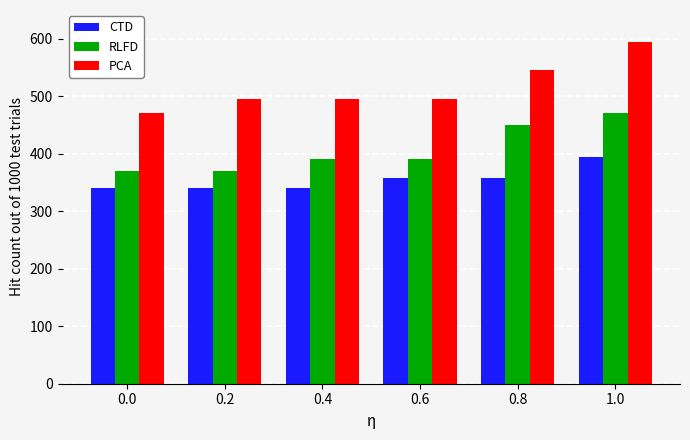

What is the difference between the PCA values at 0.0 and 0.4?

25